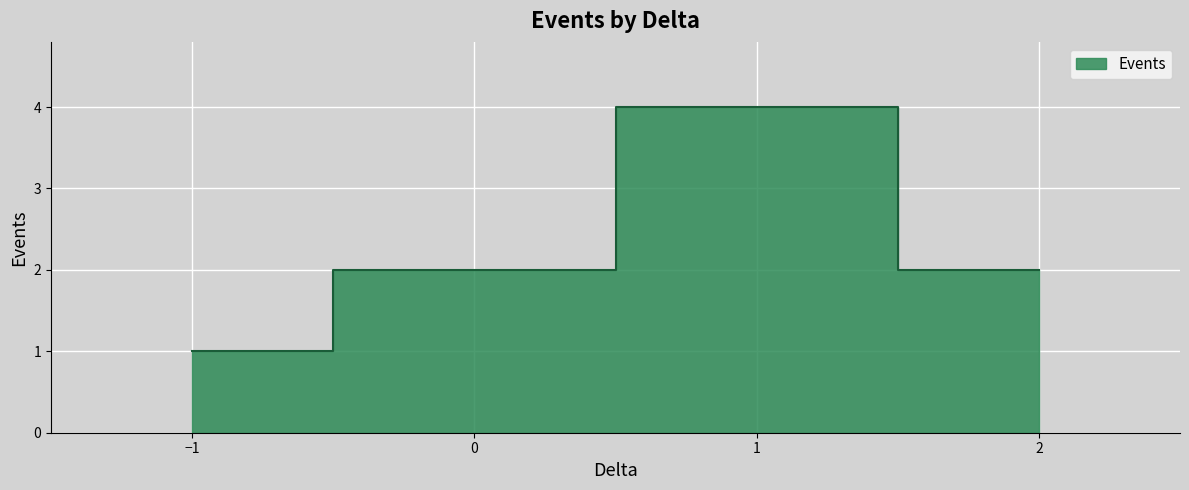

How many data points does each series have?

4